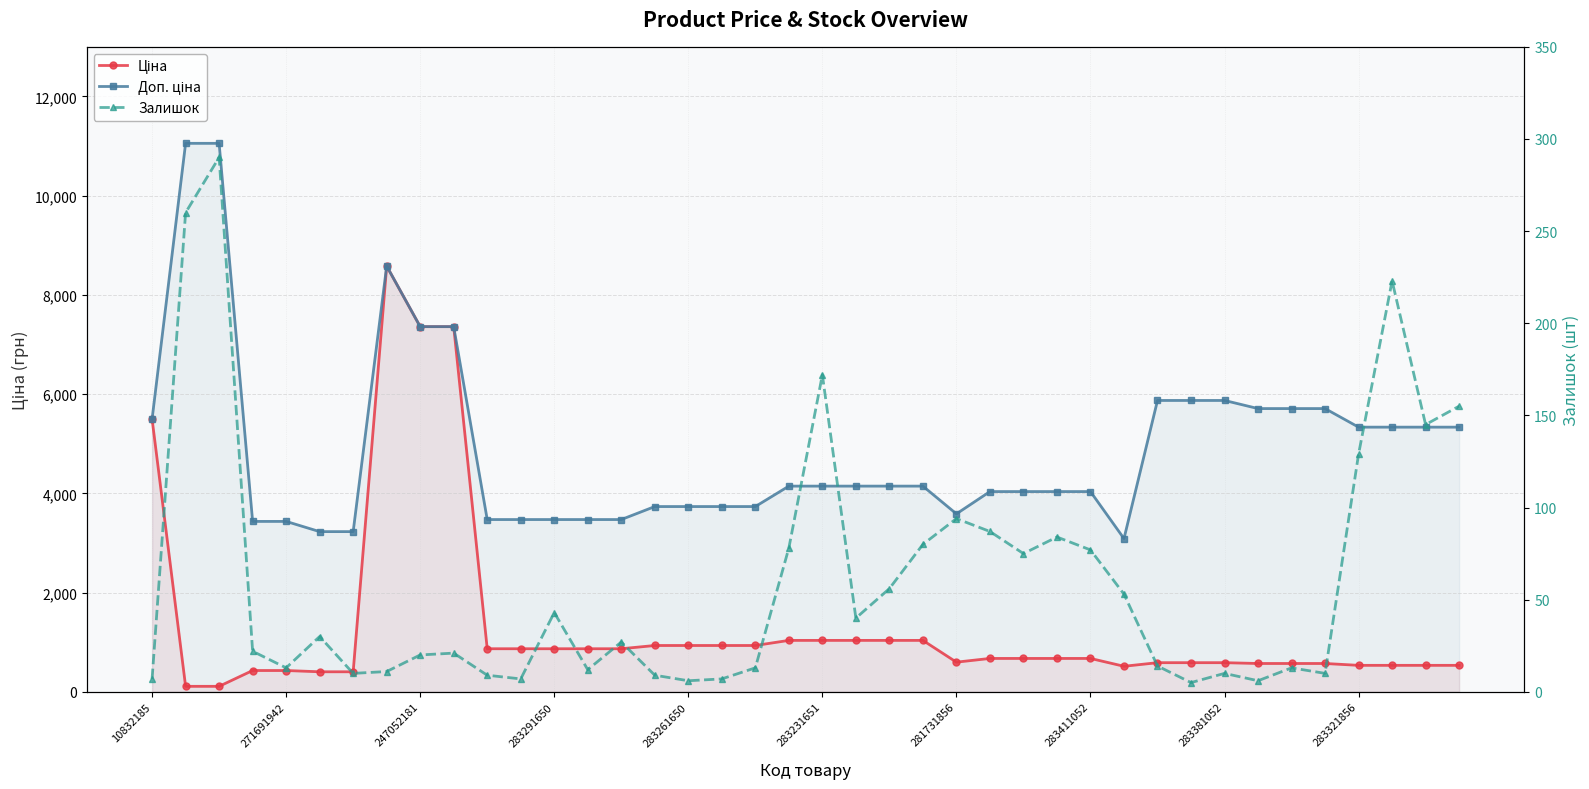

True or false: Залишок and Доп. ціна cross at least once.

False